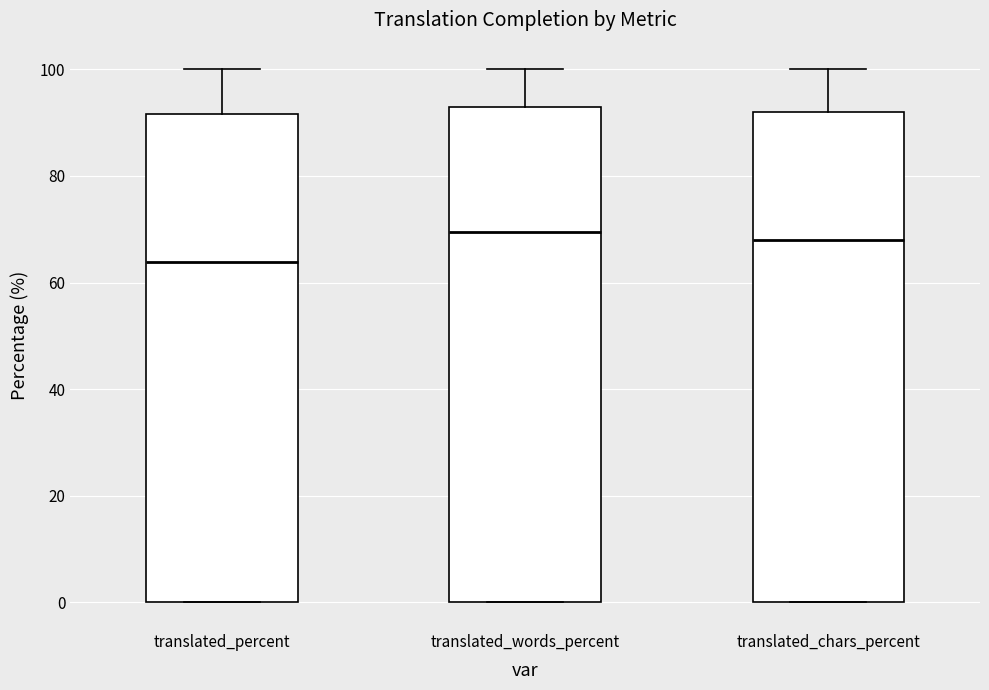

Where does the median line of the box for translated_percent sit on the y-axis? The values are not printed on the chart, so give them approximately, as read against the axis.

64